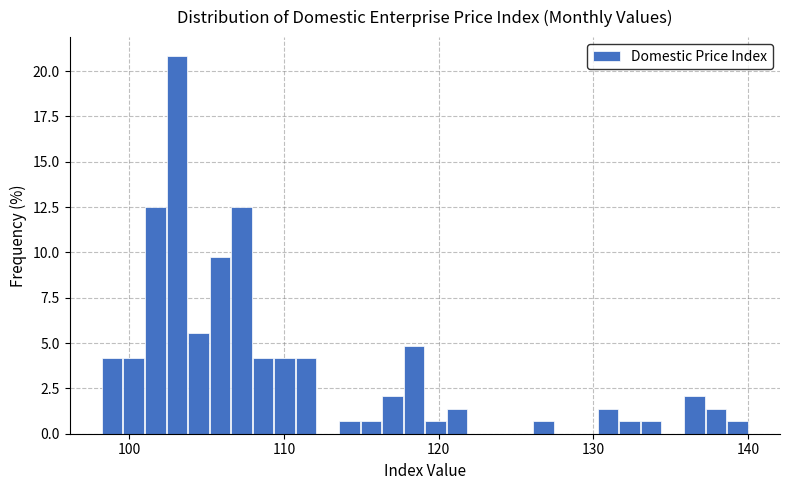

Read against the x-axis, roughly where is the centre of the tallest bar?

103